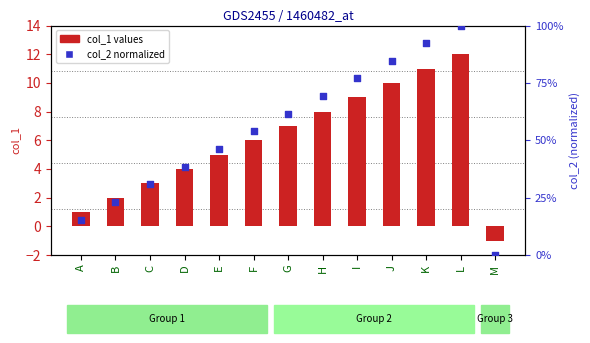

Is the value of col_2 normalized at C greater than the value of col_1 values at F?

Yes